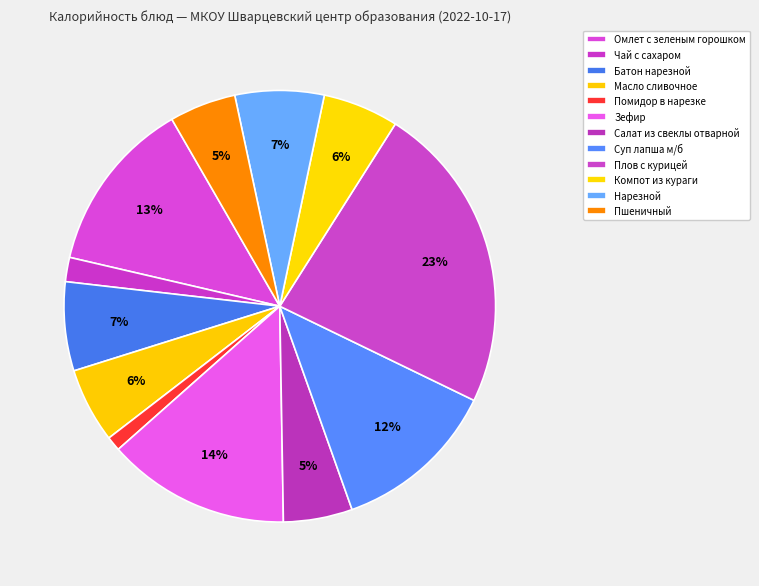

How many segments does this pie chart have?

12